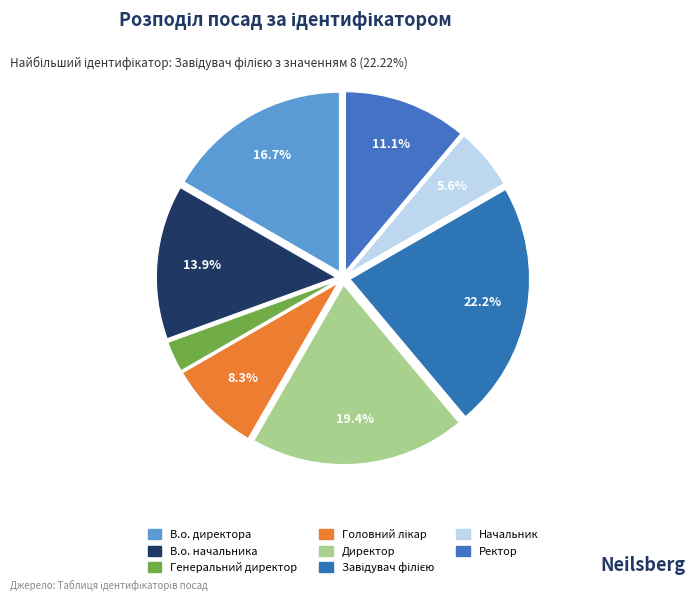

To the nearest percent, what is the difference between the Директор and Генеральний директор slice percentages?

17%